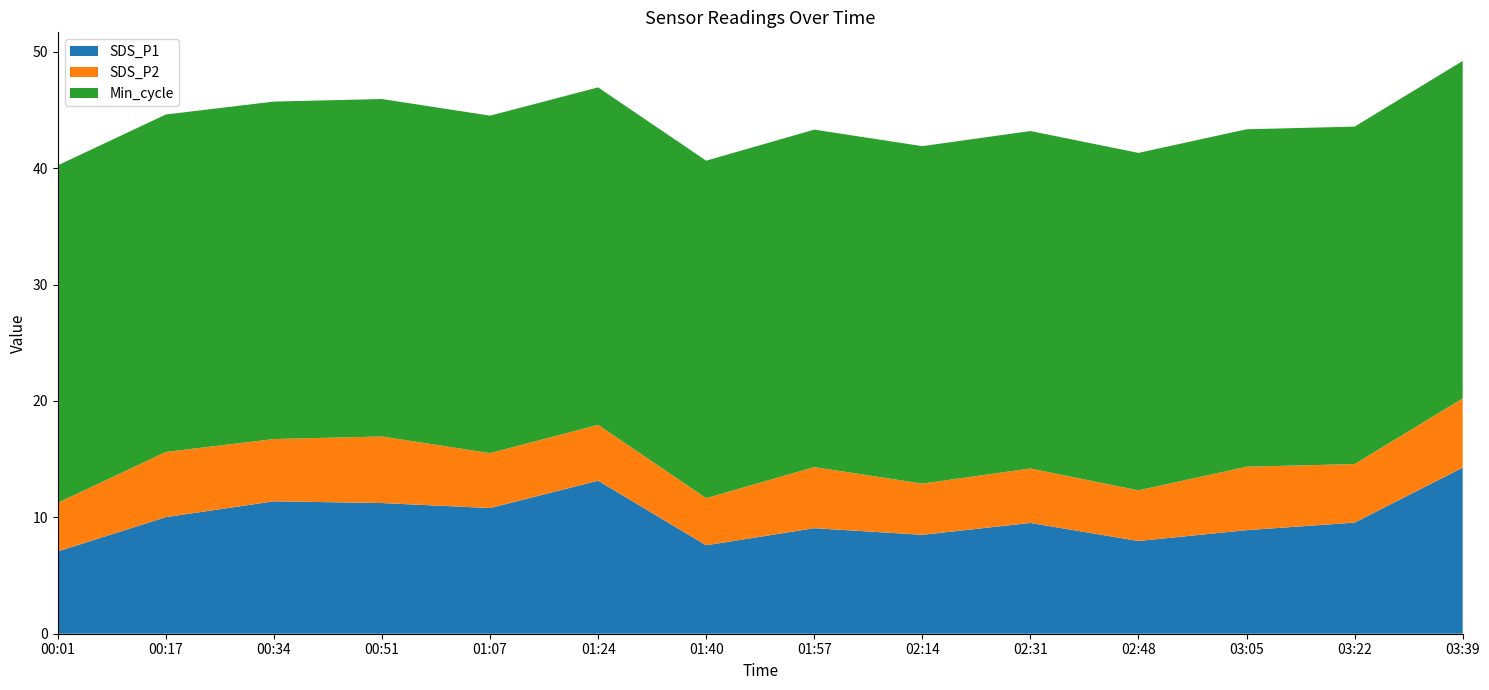

Reading left to right, list all the values displayed in this chart.

SDS_P1: 7.1	10.0	11.4	11.2	10.8	13.2	7.6	9.1	8.5	9.5	8.0	8.9	9.6	14.3
SDS_P2: 4.2	5.6	5.3	5.7	4.7	4.8	4.0	5.2	4.4	4.7	4.3	5.5	5.0	6.0
Min_cycle: 29.0	29.0	29.0	29.0	29.0	29.0	29.0	29.0	29.0	29.0	29.0	29.0	29.0	29.0